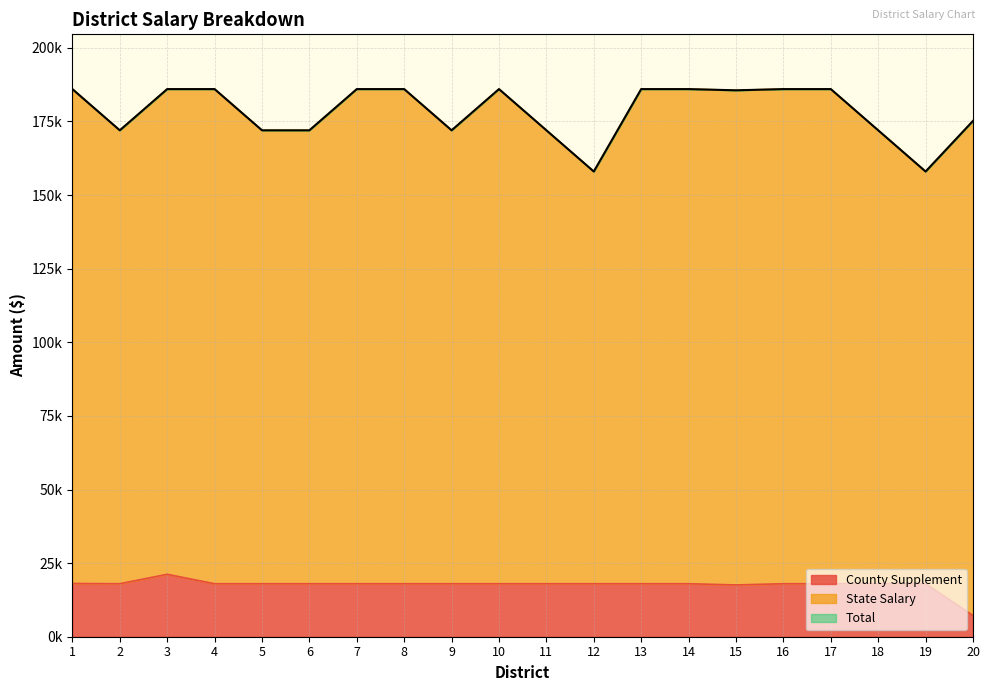

Reading left to right, extract all data points from this chart.

County Supplement: 18076.5	18000.0	21203.5	18000.0	18000.0	18000.0	18000.0	18000.0	18000.0	18000.0	18000.0	18000.0	18000.0	18000.0	17588.0	18000.0	17999.8	18000.0	18000.0	7200.0
Total: 185999.9	172000.0	185999.9	186000.0	172000.0	172000.0	186000.0	186000.0	172000.0	186000.0	172000.0	157999.9	186000.0	186000.0	185588.0	186000.0	185999.8	172000.0	157999.9	175200.0